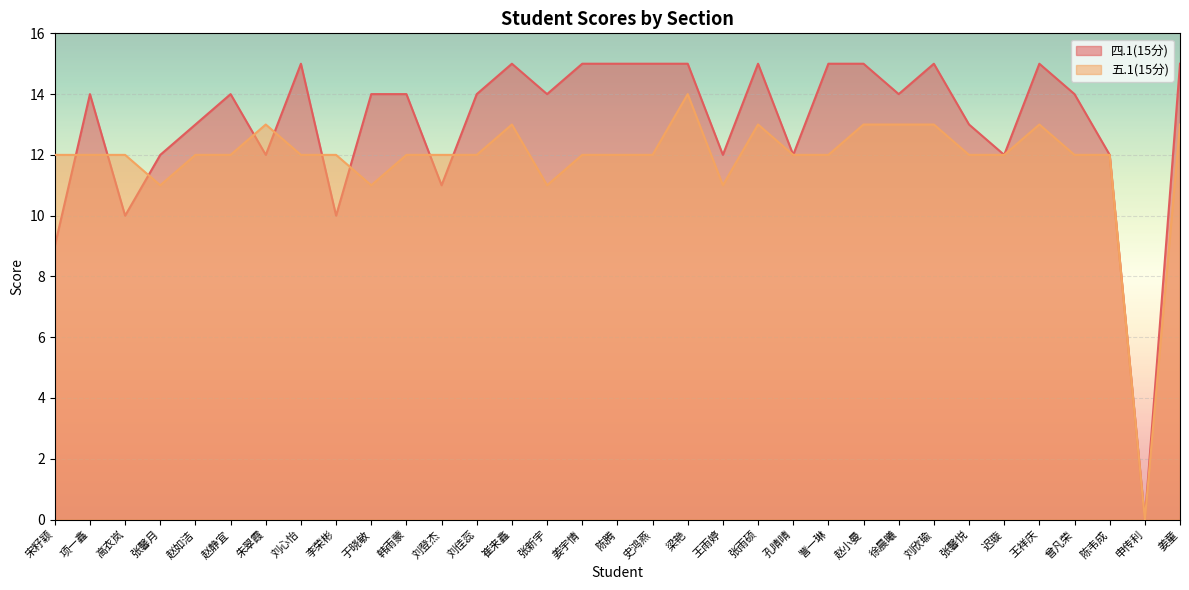

The 五.1(15分) series shows 19 at 于晓敏. True or false?

False